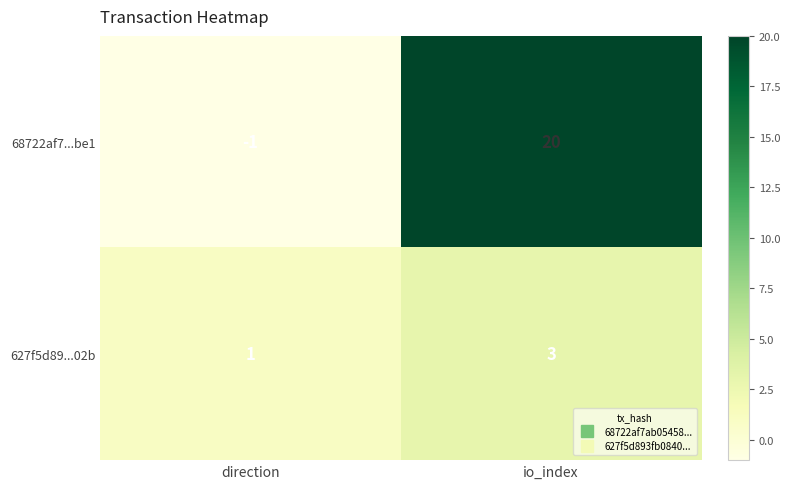

List the labels in order of 68722af7...be1 value, smallest first.

direction, io_index